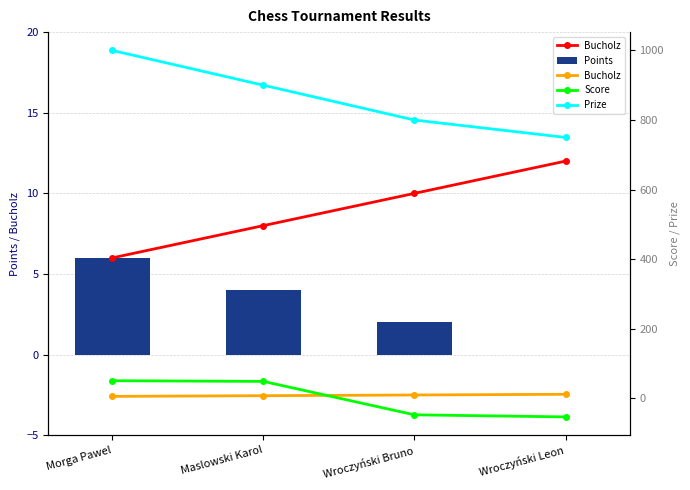

Count the number of data series in this chart.

4